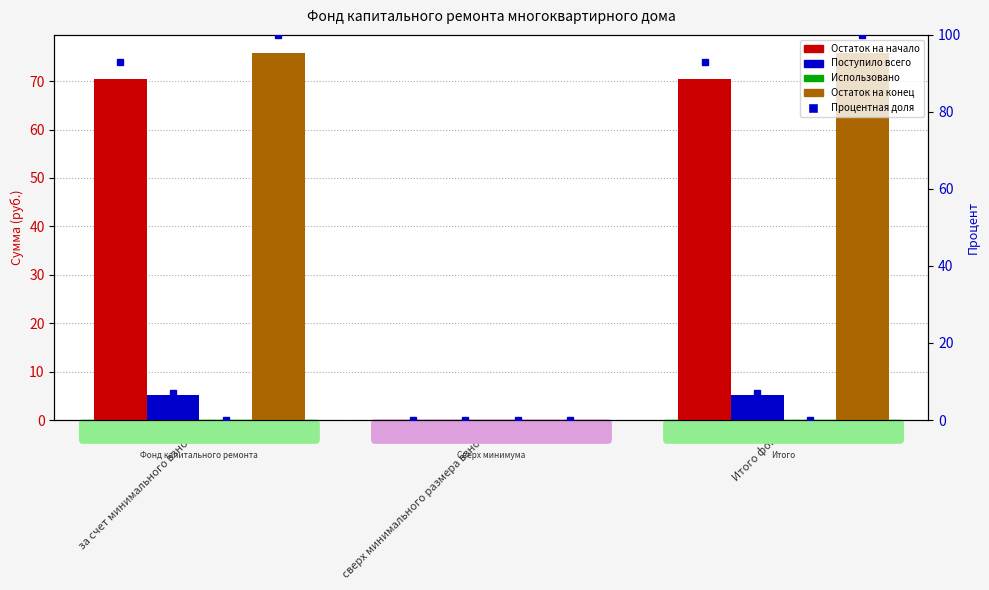

What position from the left is сверх минимального размера взноса?

2